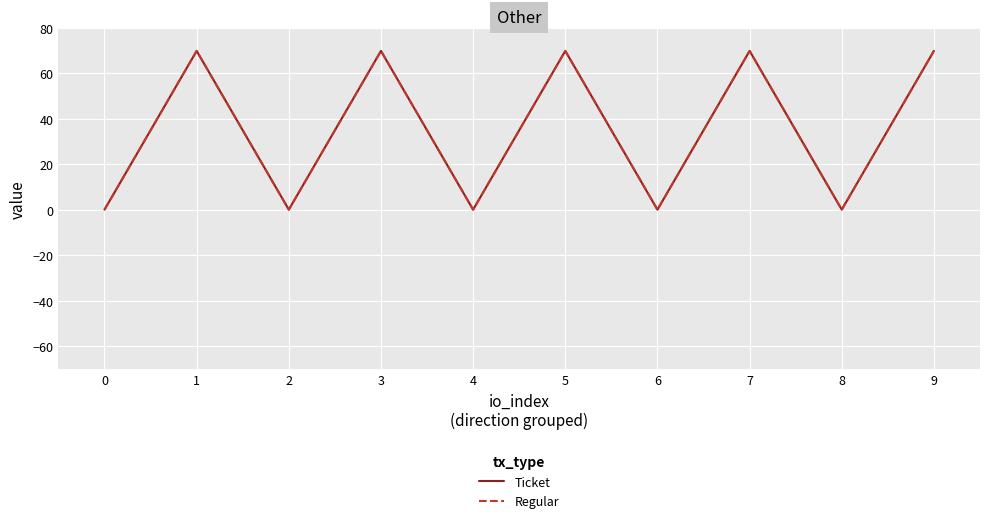

Reading right to left, list all the values displayed in this chart.

Ticket: 69.8	0.1	69.8	0.1	69.8	0.1	69.8	0.1	69.8	0.1
Regular: 69.8	0.1	69.8	0.1	69.8	0.1	69.8	0.1	69.8	0.1